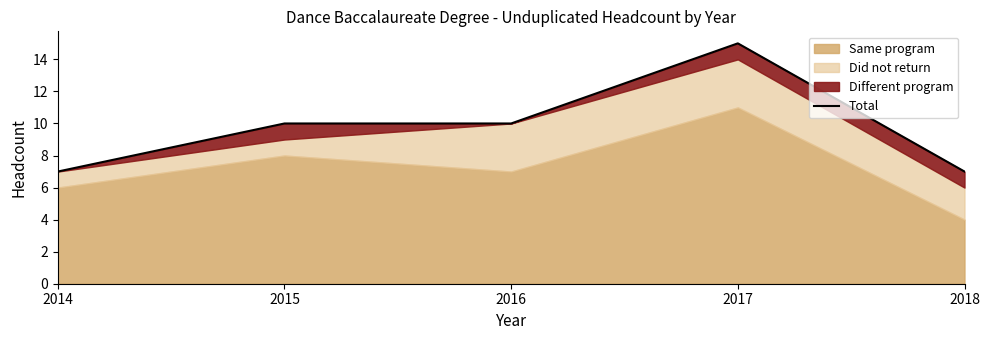

How many data points are above 10?

1